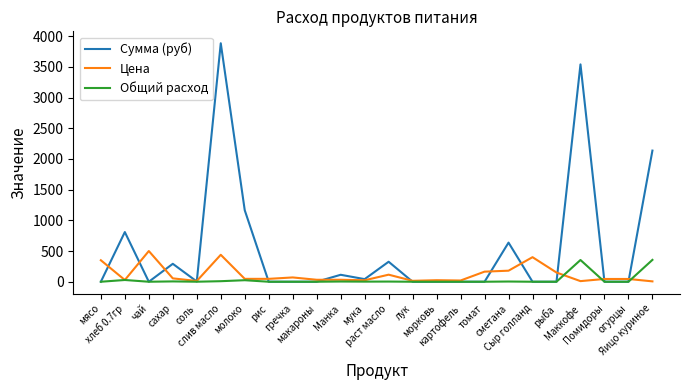

Which series ends up on top after the final intersection of Сумма (руб) and Цена?

Сумма (руб)